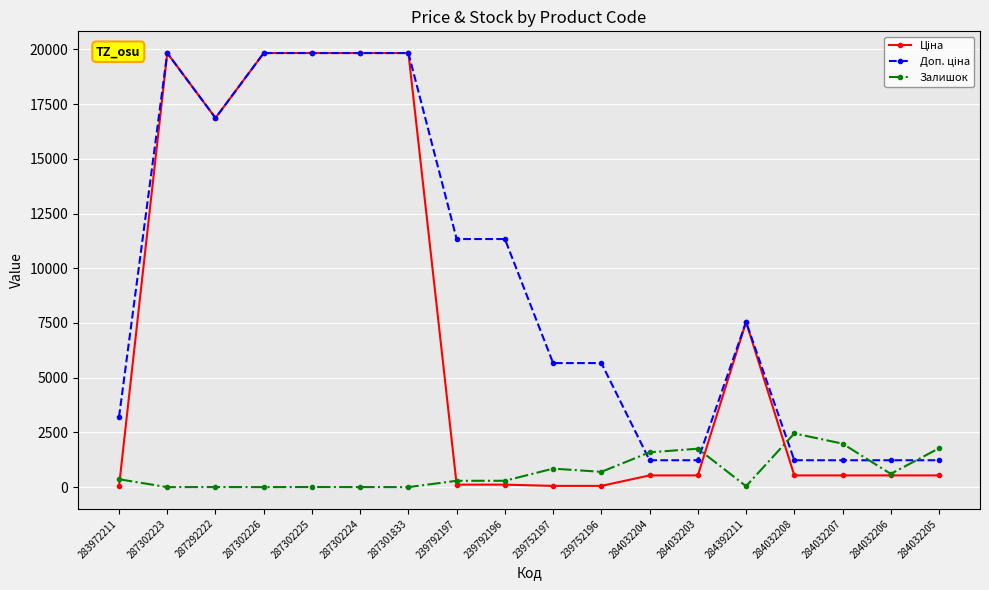

What position from the right is 284032205?

1